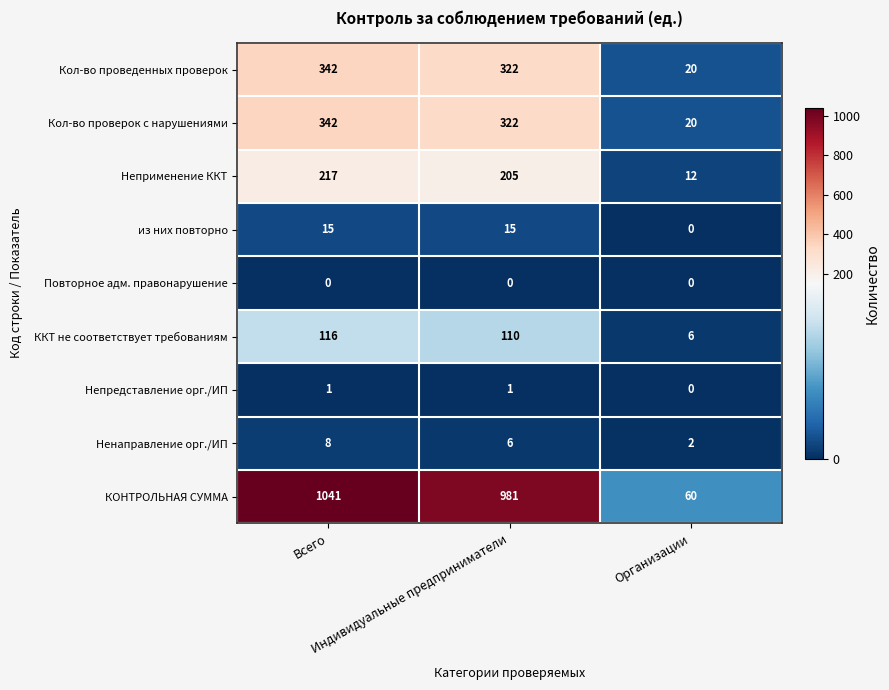

What is the total value across all series at Организации?

120